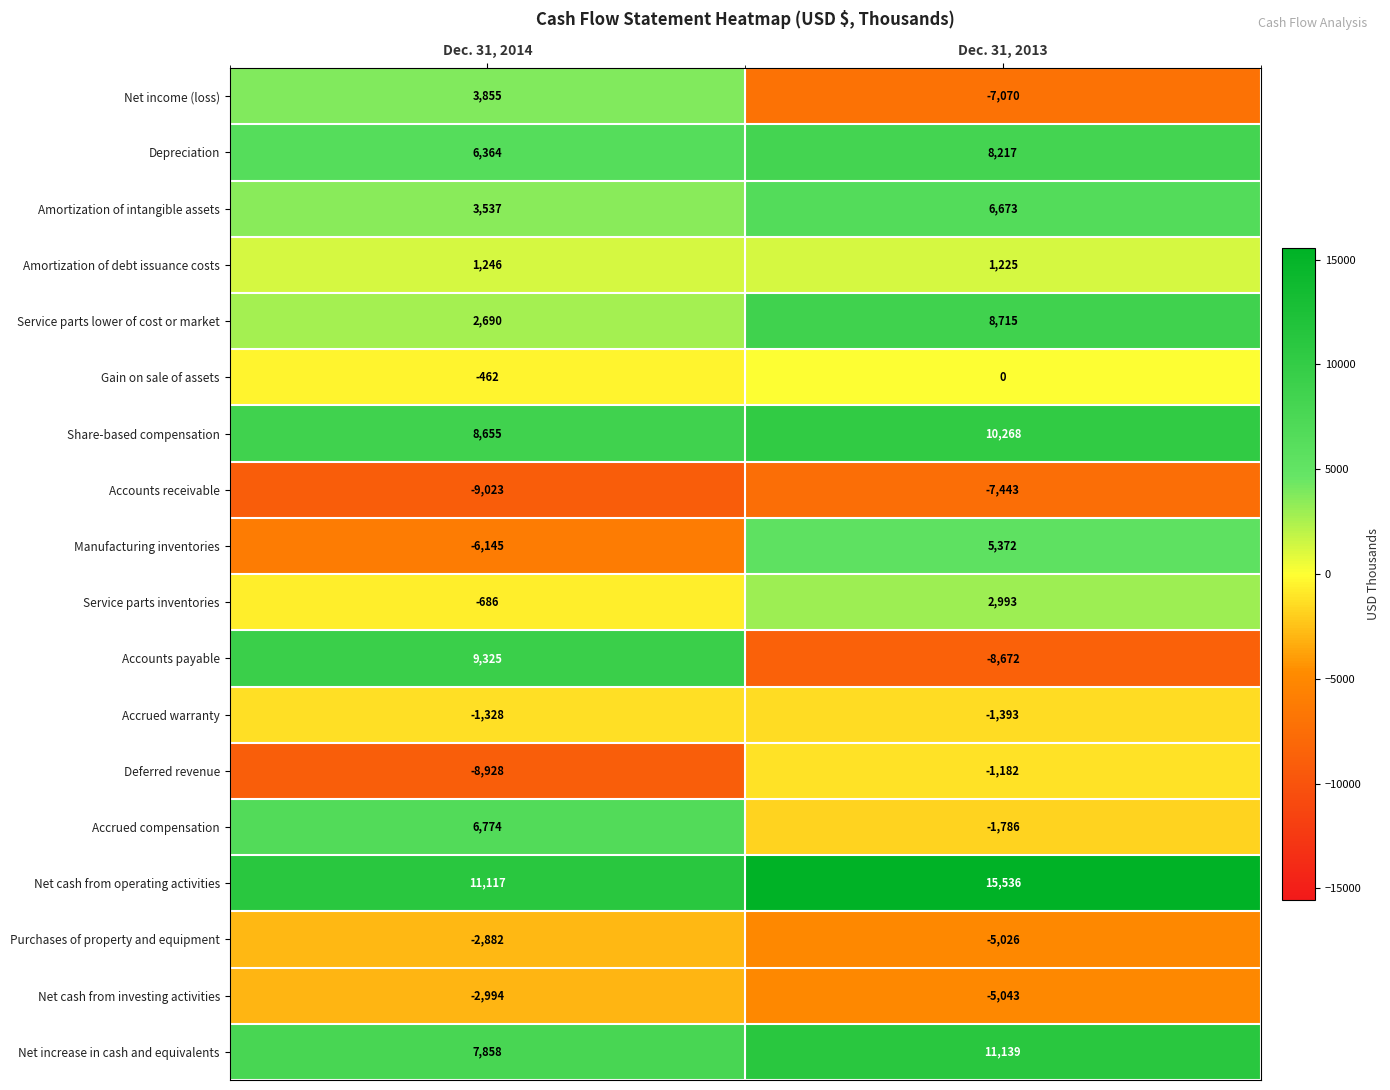

How many categories are shown in the chart?

2